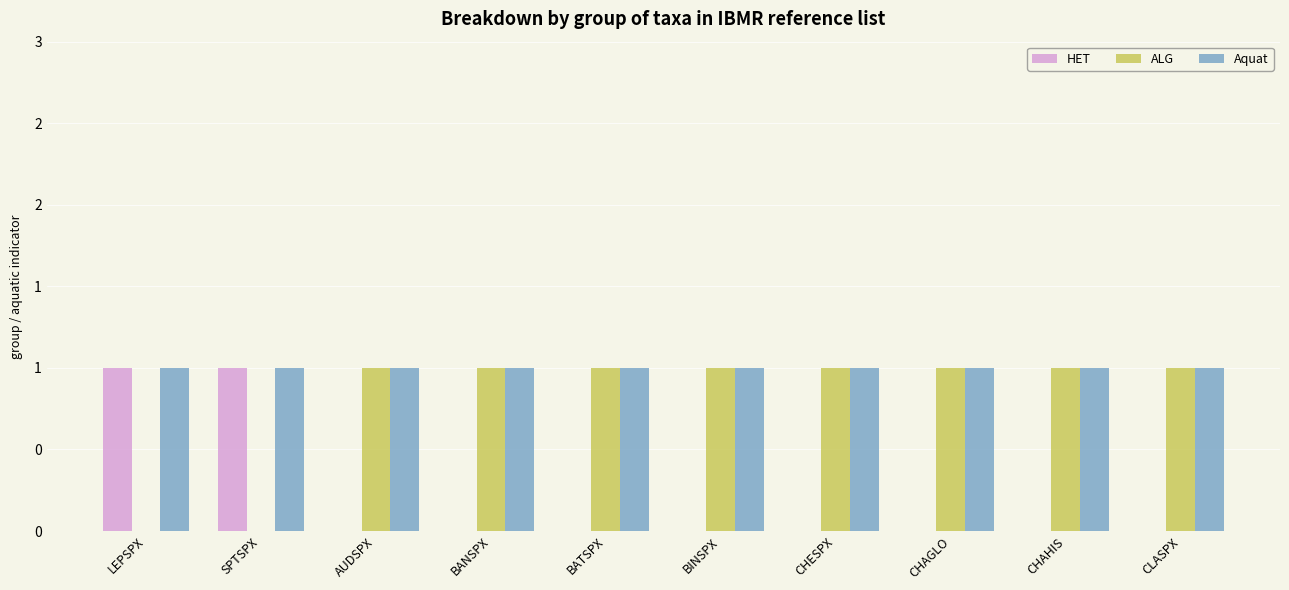

At which label is HET closest to 0?

AUDSPX